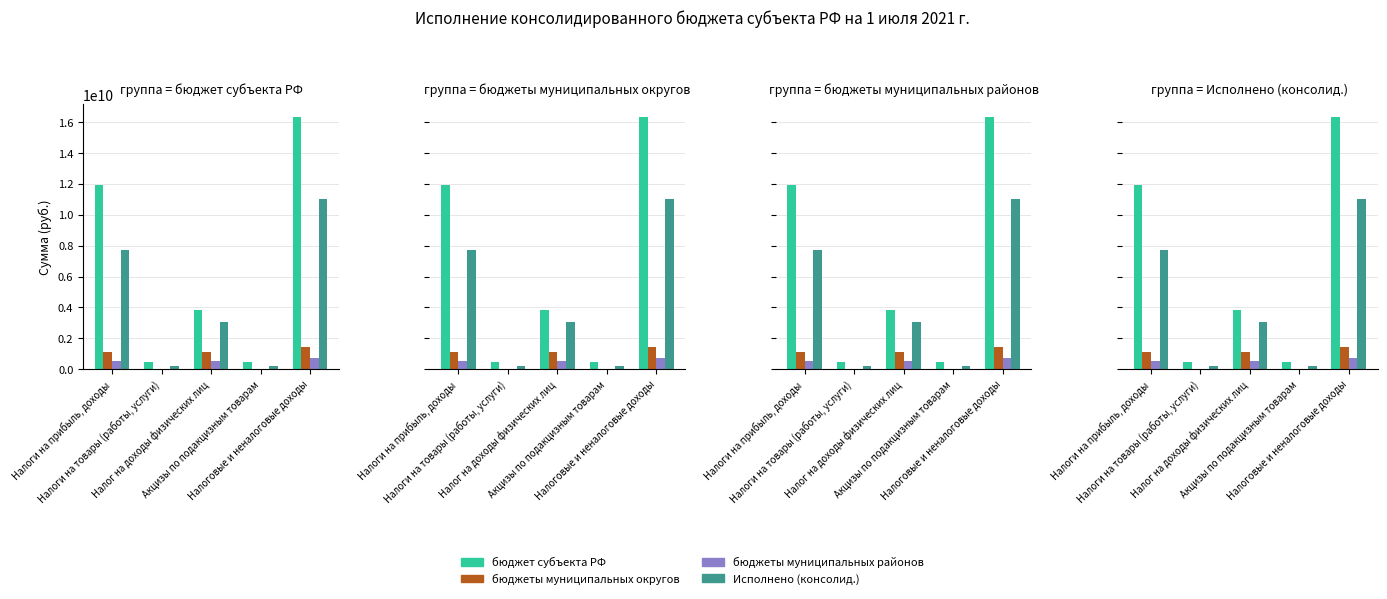

What is the maximum value for бюджет субъекта РФ?

16344342800